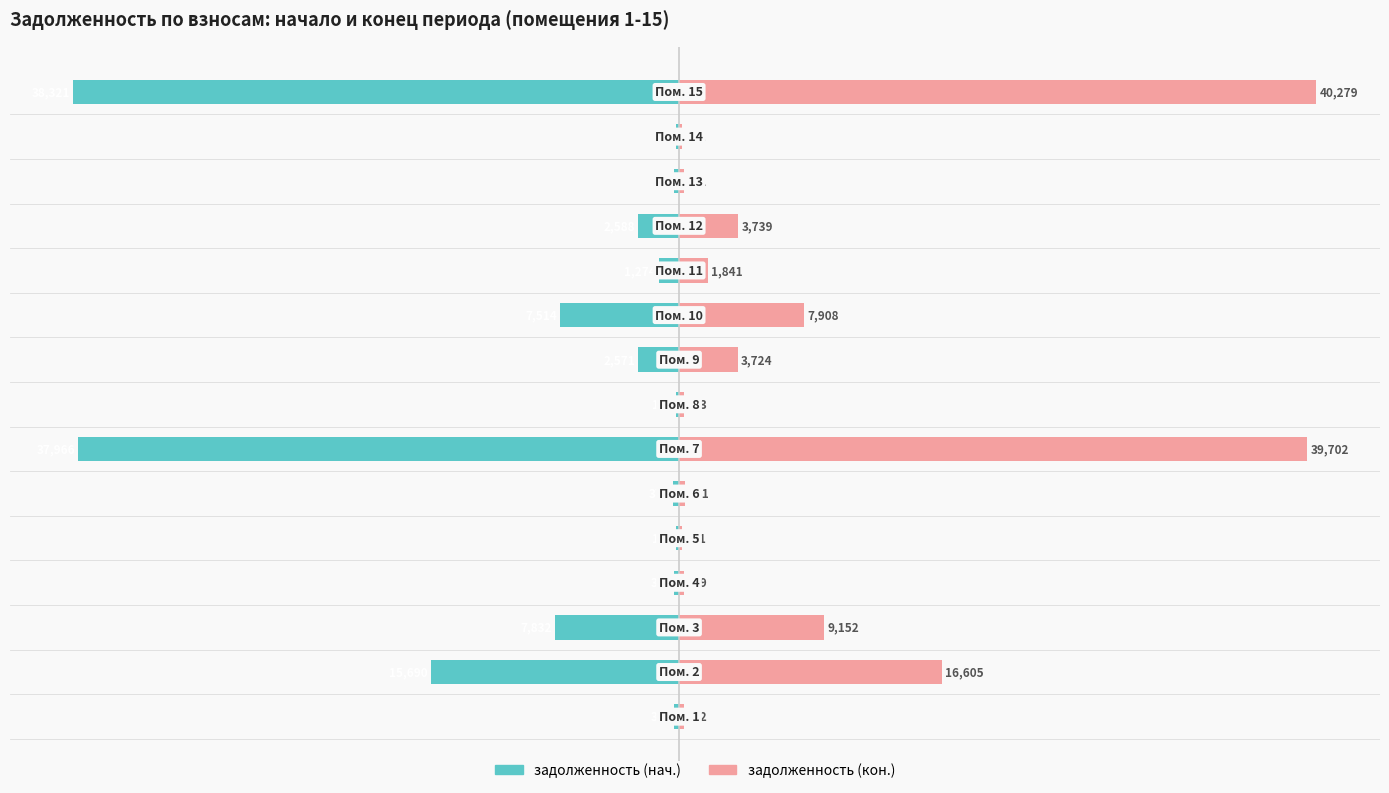

The value of задолженность (кон.) at 7 is 1.2. True or false?

False